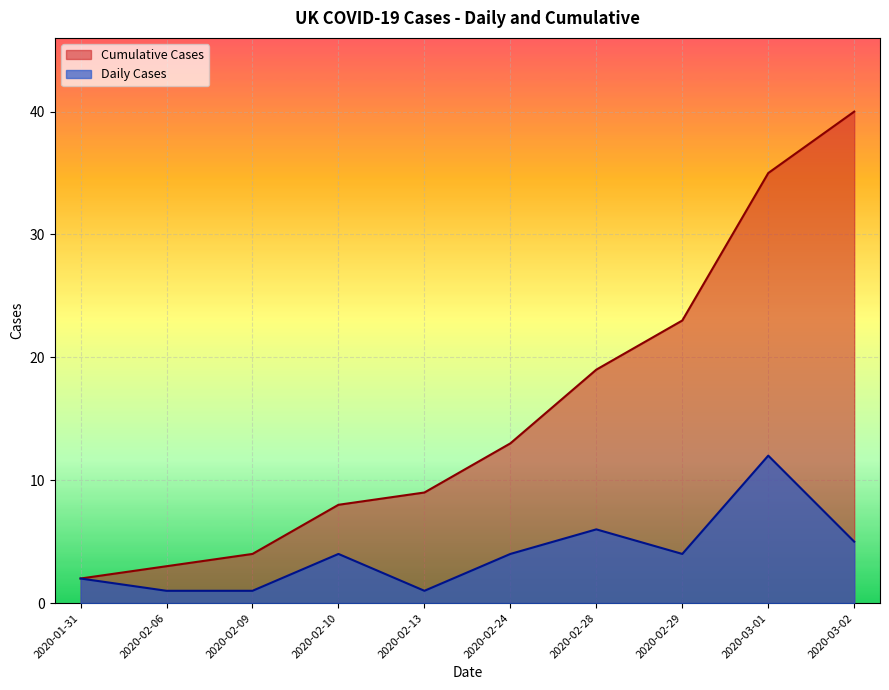

What is the label of the 4th point from the right?

2020-02-28